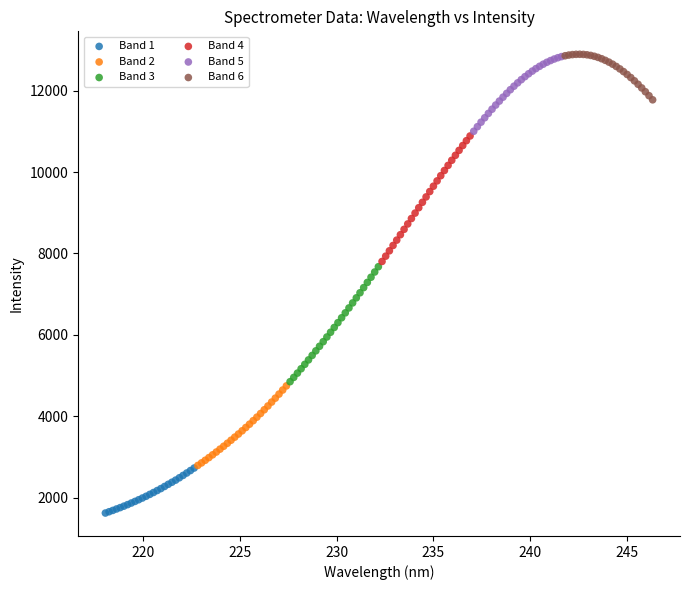

Which series reaches the minimum Y coordinate?

Band 1